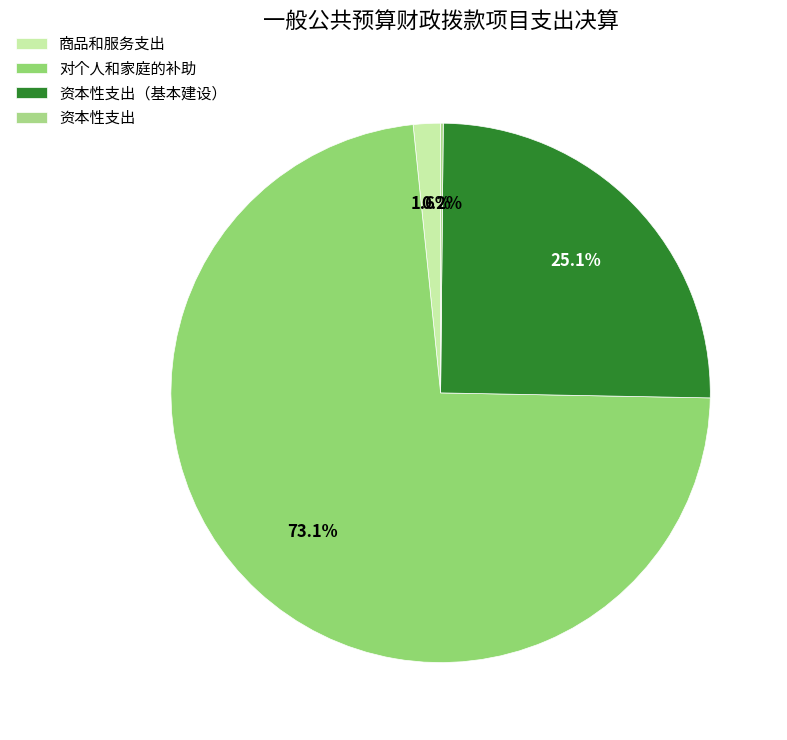

How many slices are in this pie chart?

4